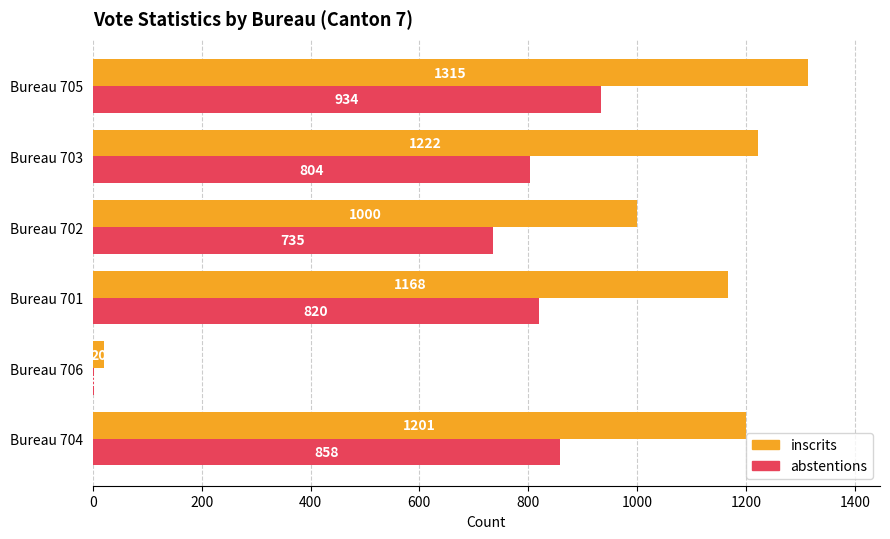

What is the maximum value shown in the chart?

1315